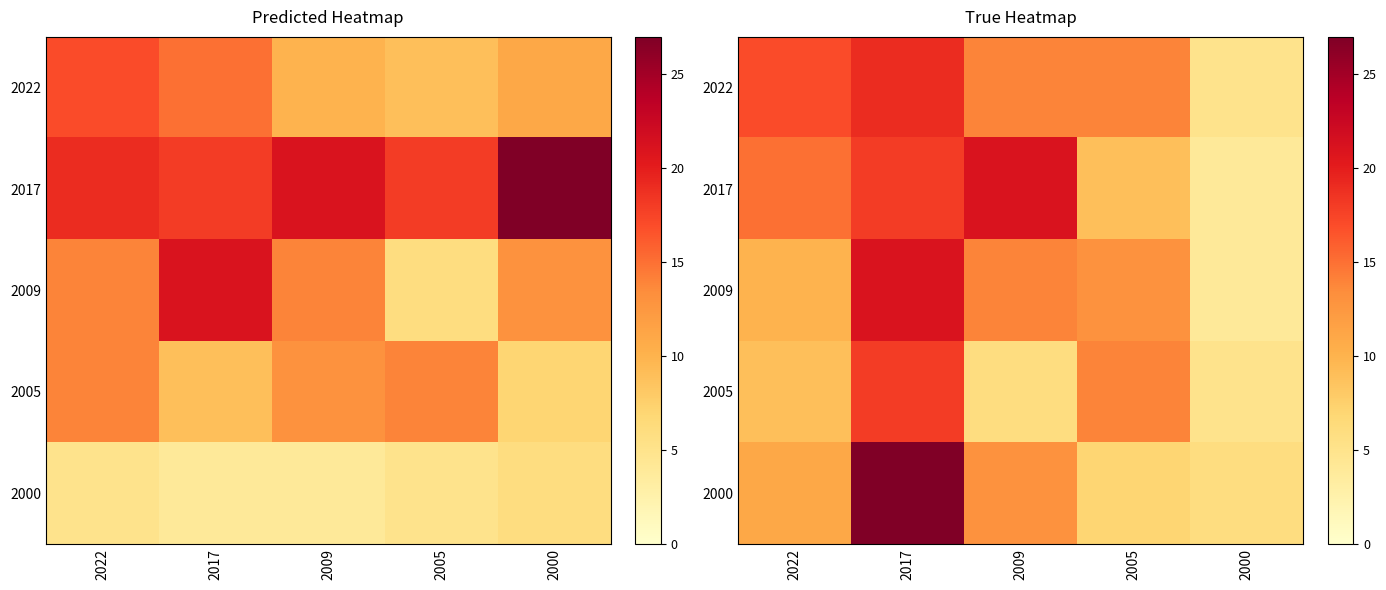

What is the difference between the highest and lowest values at 2009?

15